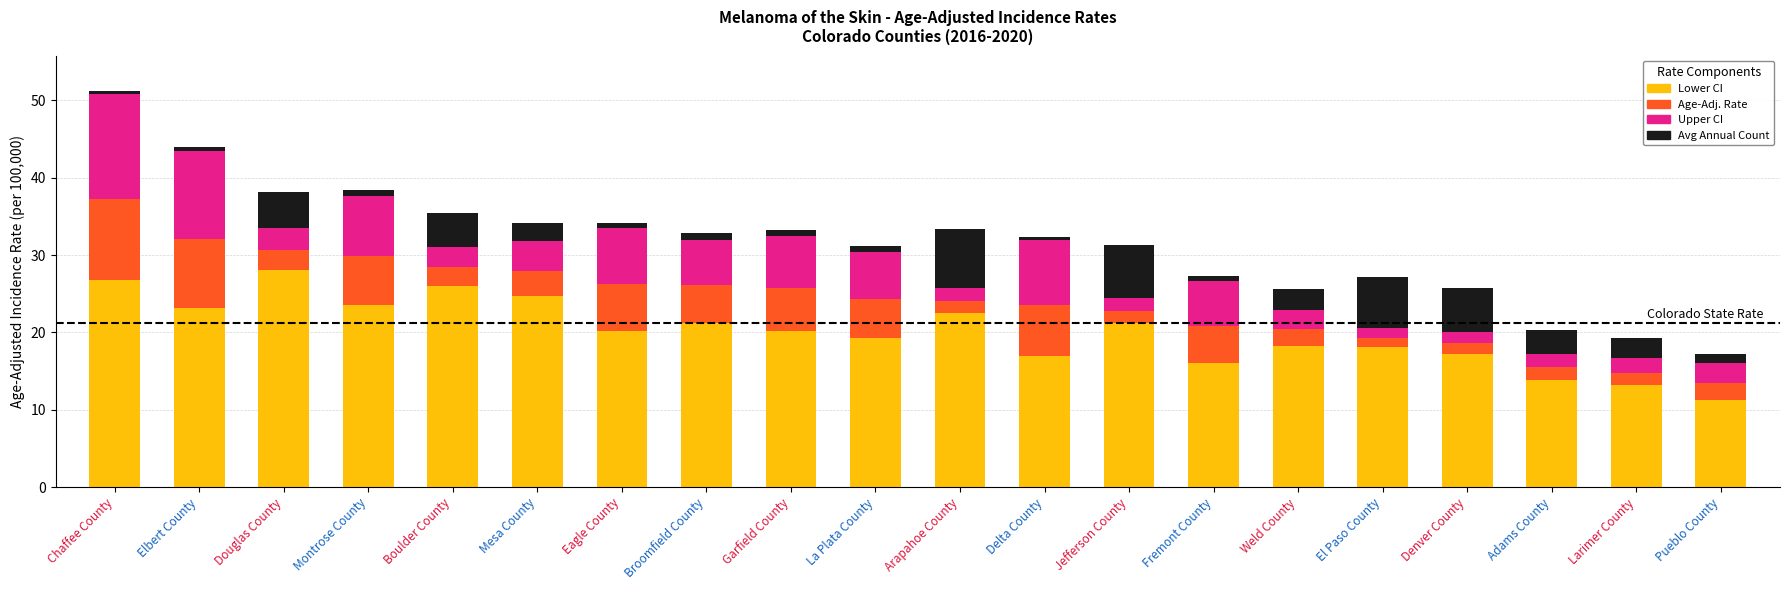

At which category is the sum across all series the highest?

Chaffee County